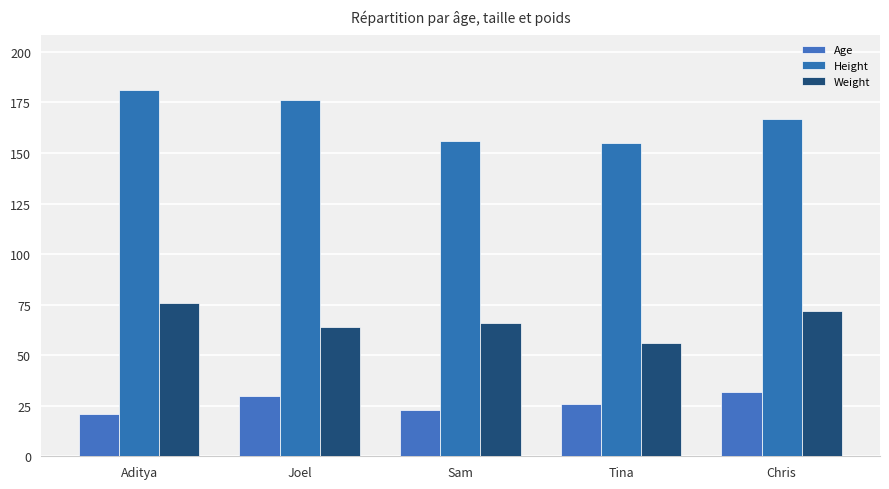

Rank the series by their maximum value, from highest to lowest.

Height, Weight, Age